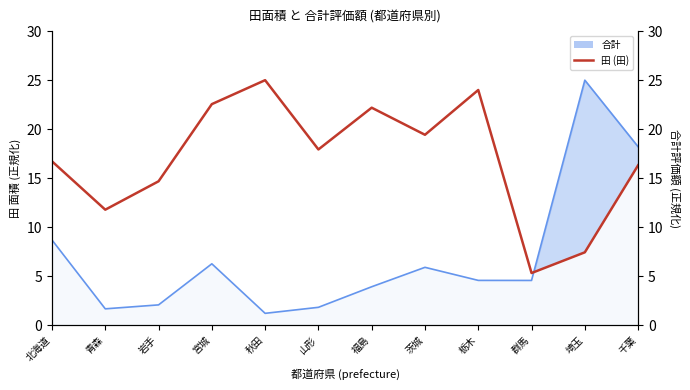

The chart shows a value of 7.5 at 埼玉. True or false?

True